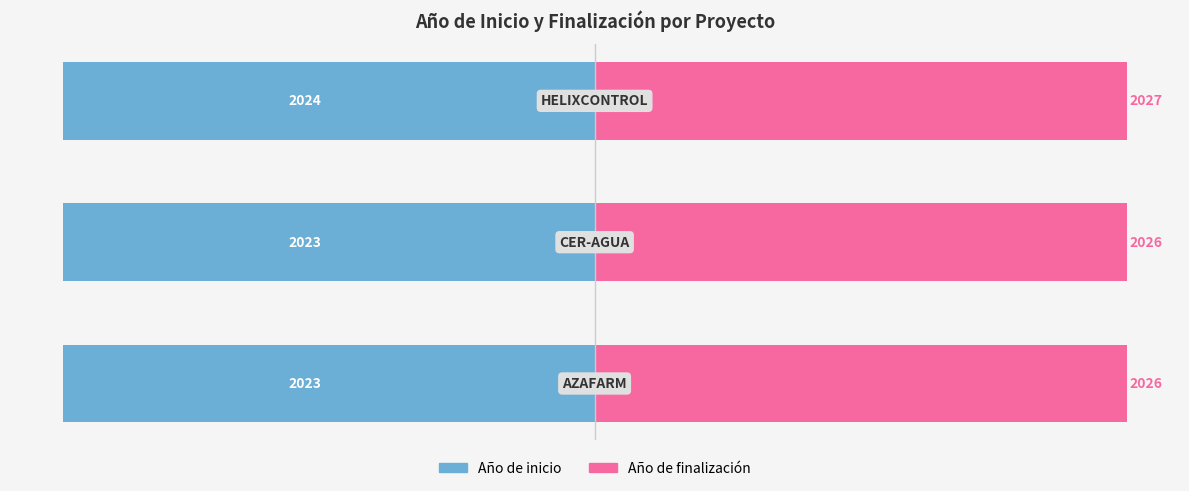

Rank the categories by Año de finalización value from lowest to highest.

0, 1, 2